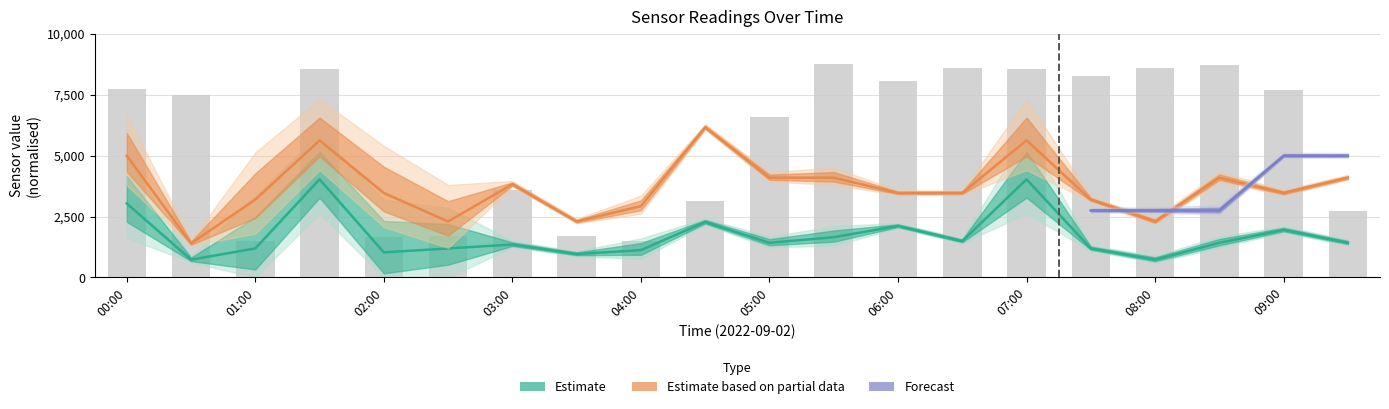

What is the label of the 9th bar from the right?

05:30